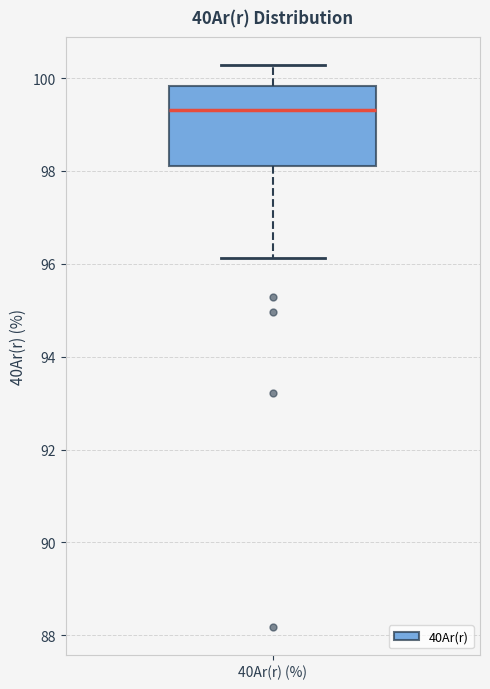

Transcribe this box plot: give where the median line is, the range the box spans, and where the two whiskers end, as read against the y-axis. The values are not printed on the chart, so give them approximately, as read against the axis.

median 99.4, box 98.0 to 99.8, whiskers 96.2 to 100.2